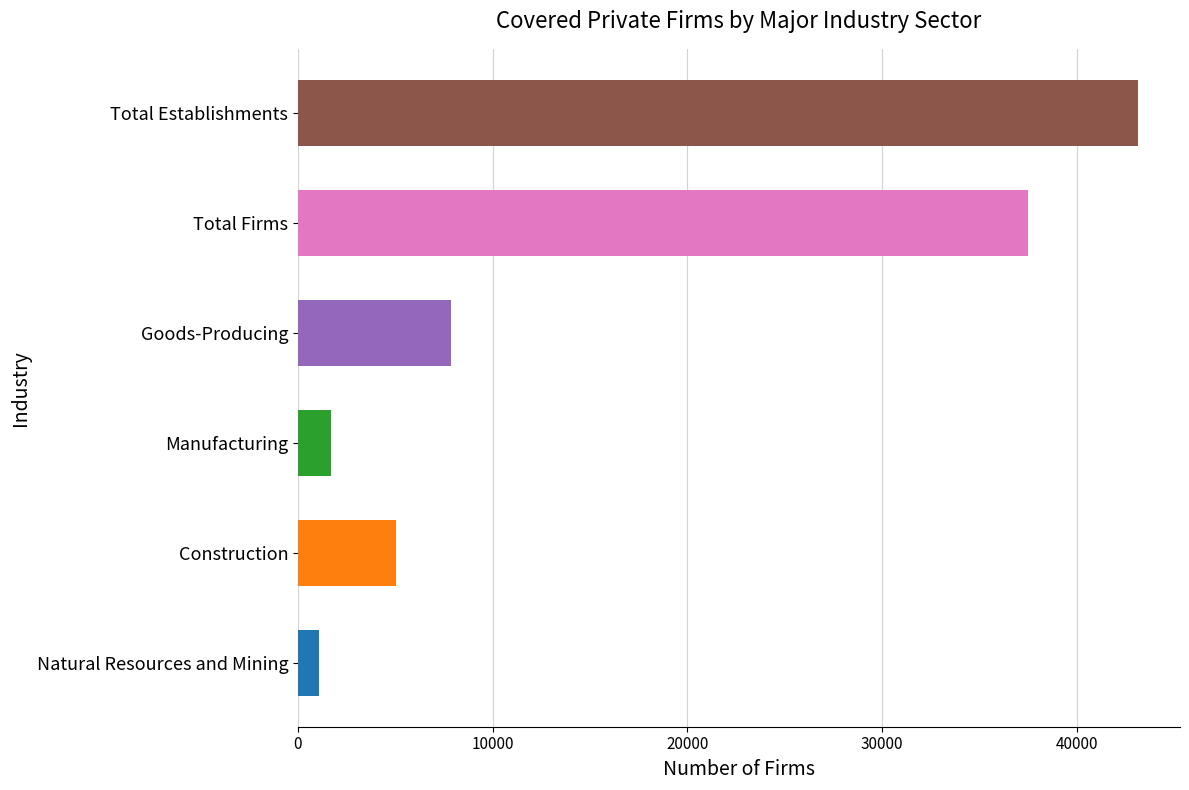

How many values are below 7856?

3